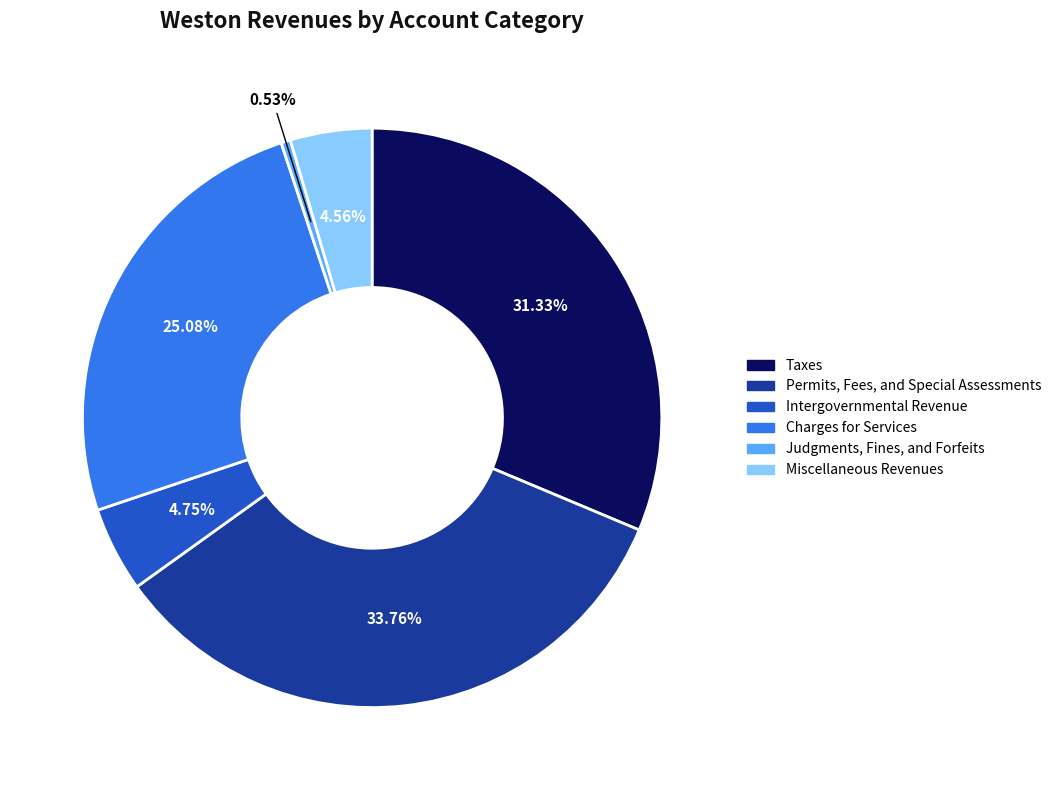

How much of the chart is everything except Judgments, Fines, and Forfeits?

99.5%